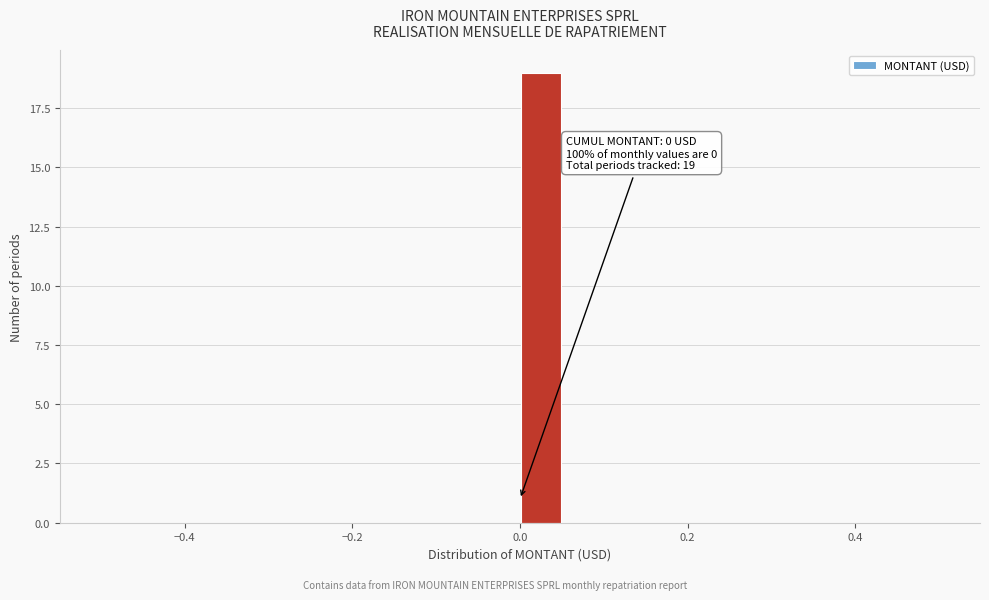

Read against the x-axis, roughly where is the centre of the tallest bar?

0.02